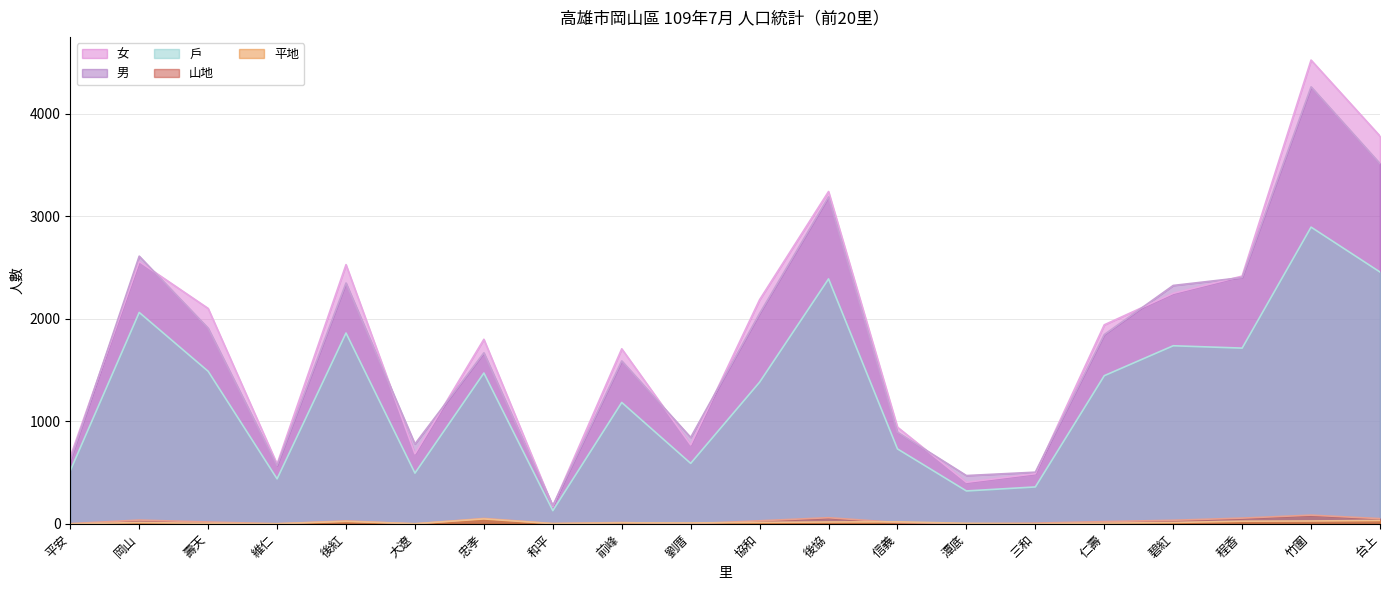

True or false: 戶 has more than 2 interior local peaks.

True